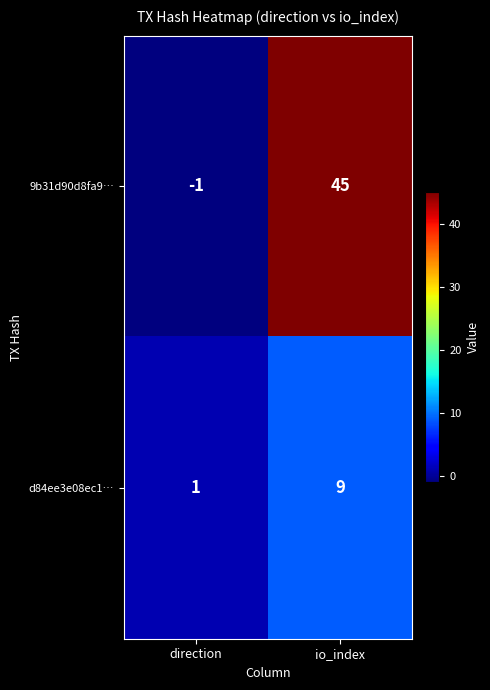

What is the sum of the d84ee3e08ec1… values at io_index and direction?

10